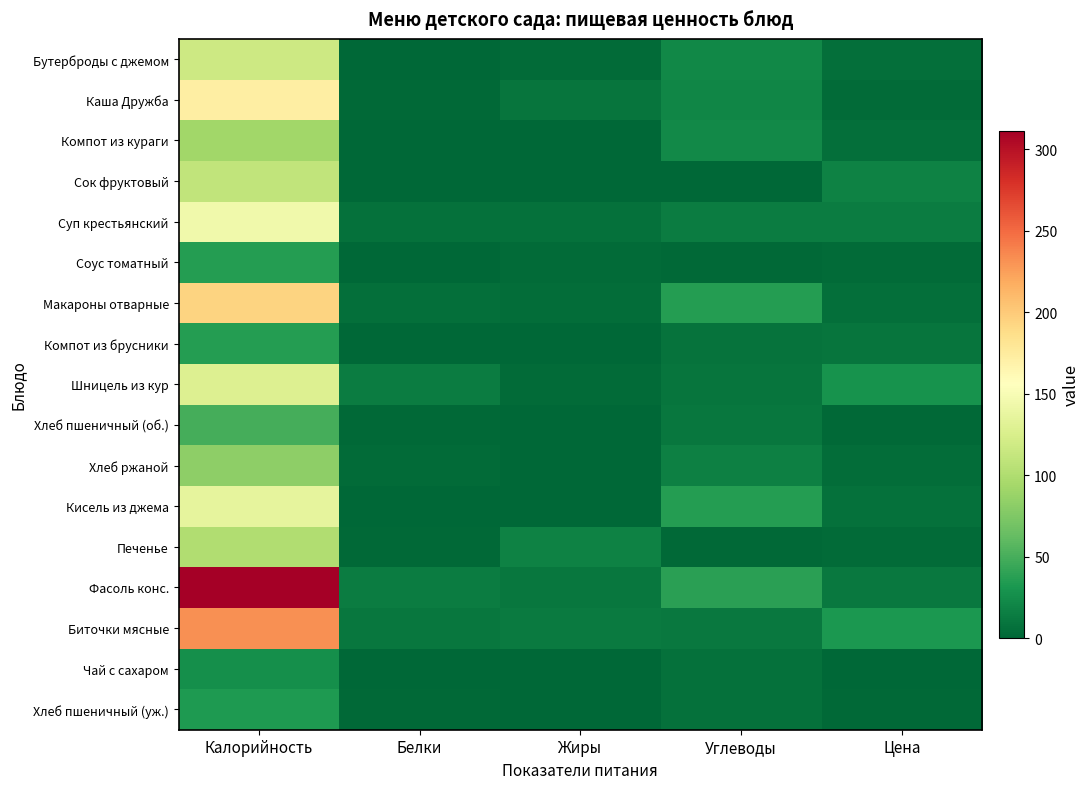

Which series changed the most between Белки and Углеводы?

Кисель из джема